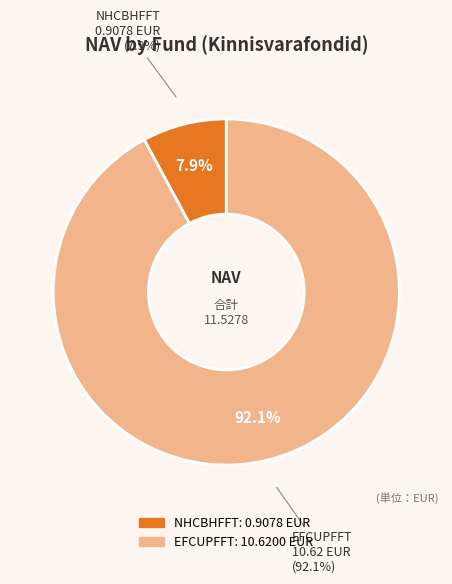

The NHCBHFFT slice represents 1% of the pie. True or false?

False